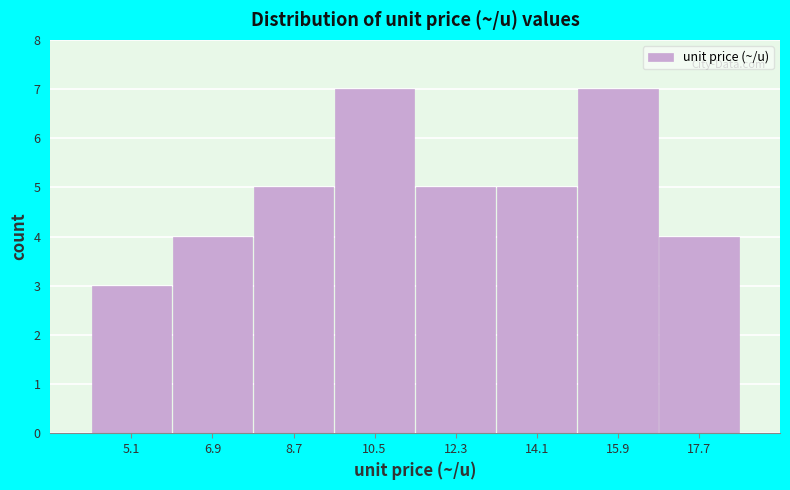

What is the height of the bar covering 4.2 to 6.0 on the x-axis? The values are not printed on the chart, so give them approximately, as read against the axis.

3